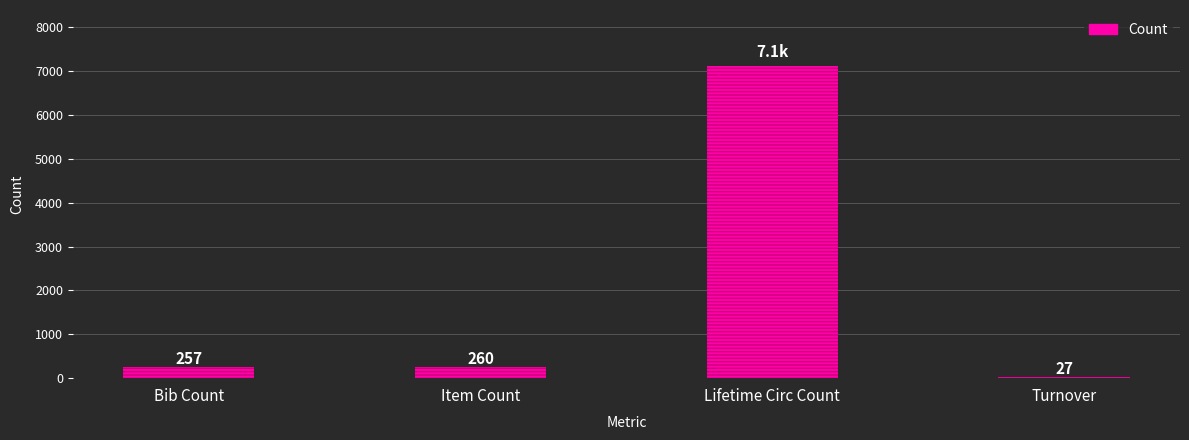

Is it true that the value at Turnover is 44?

False